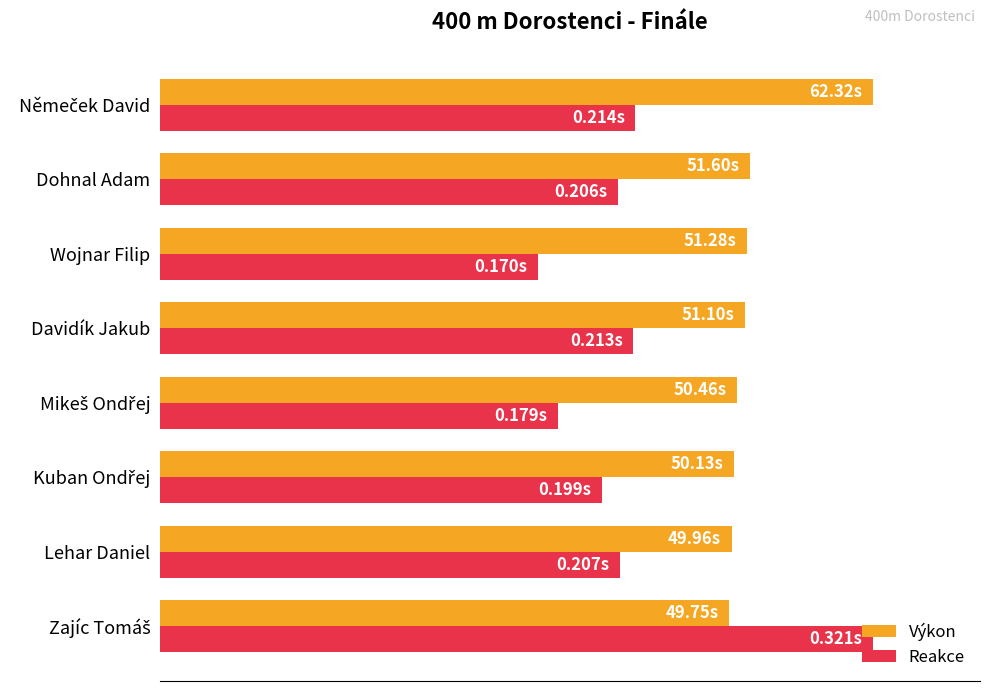

What are all the series names shown in the legend?

Výkon, Reakce